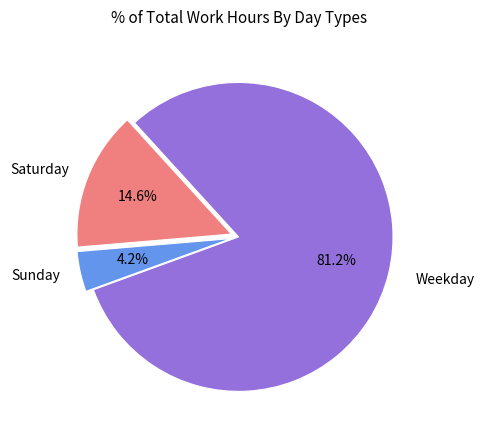

Is there any slice that represents more than half of the pie?

Yes